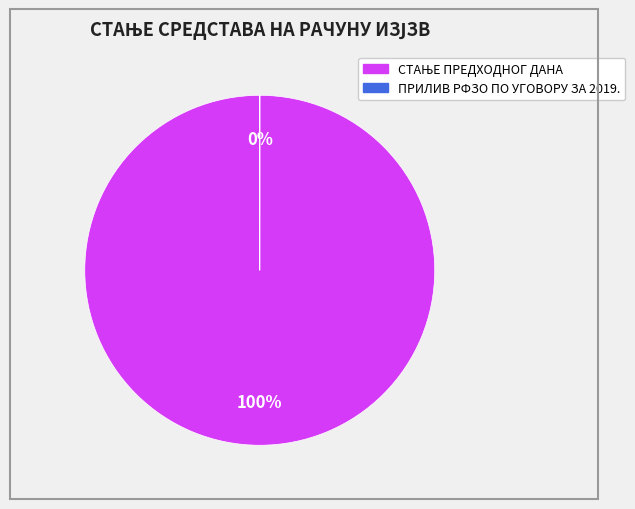

Which category accounts for the majority?

СТАЊЕ ПРЕДХОДНОГ ДАНА